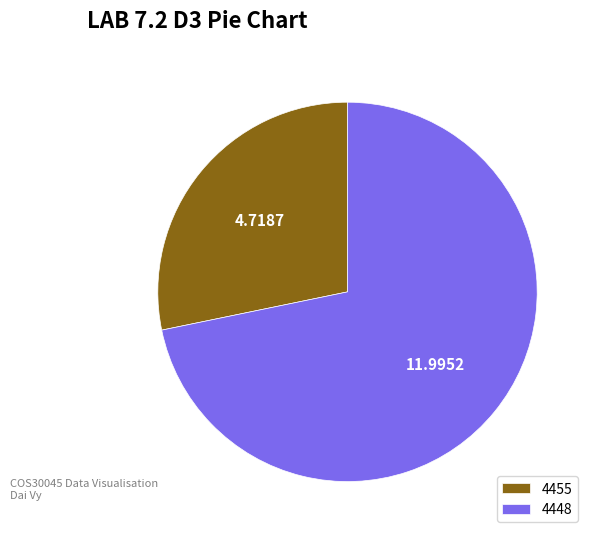

Do 4455 and 4448 together represent more than half of the pie?

Yes